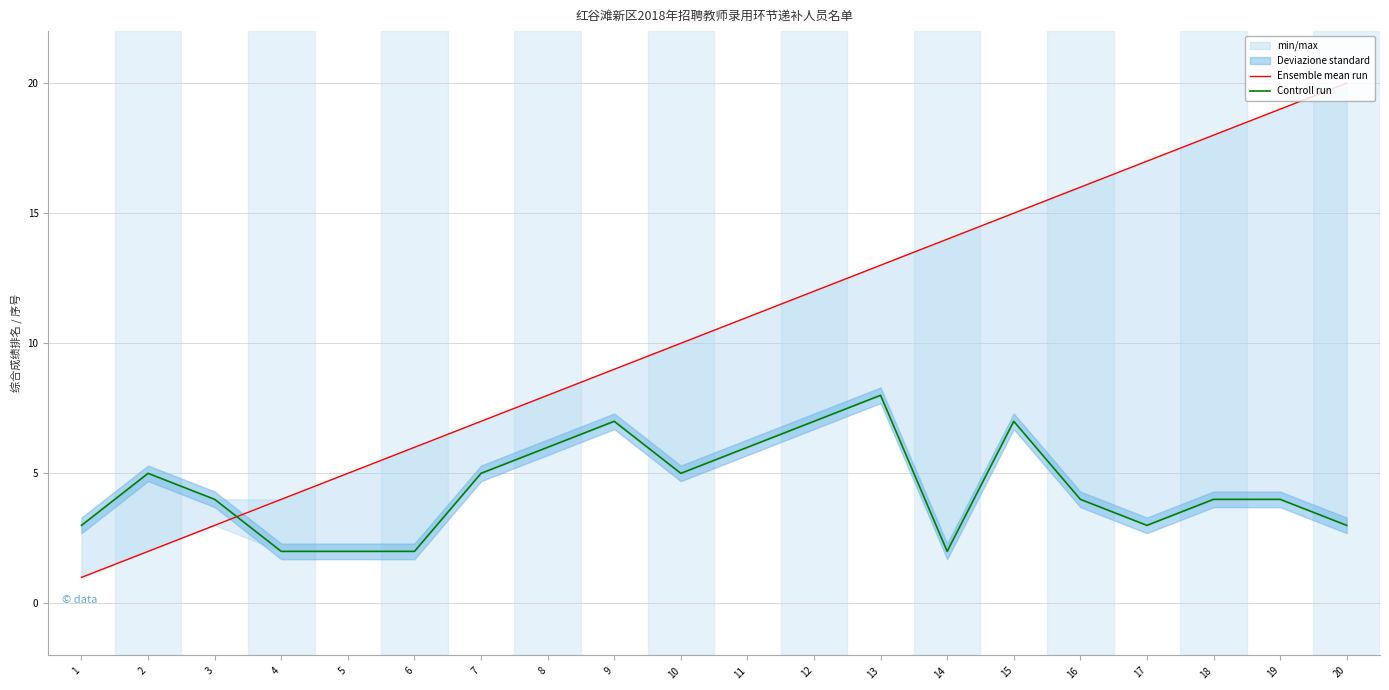

Between 2 and 20, which series saw the biggest shift?

Ensemble mean run